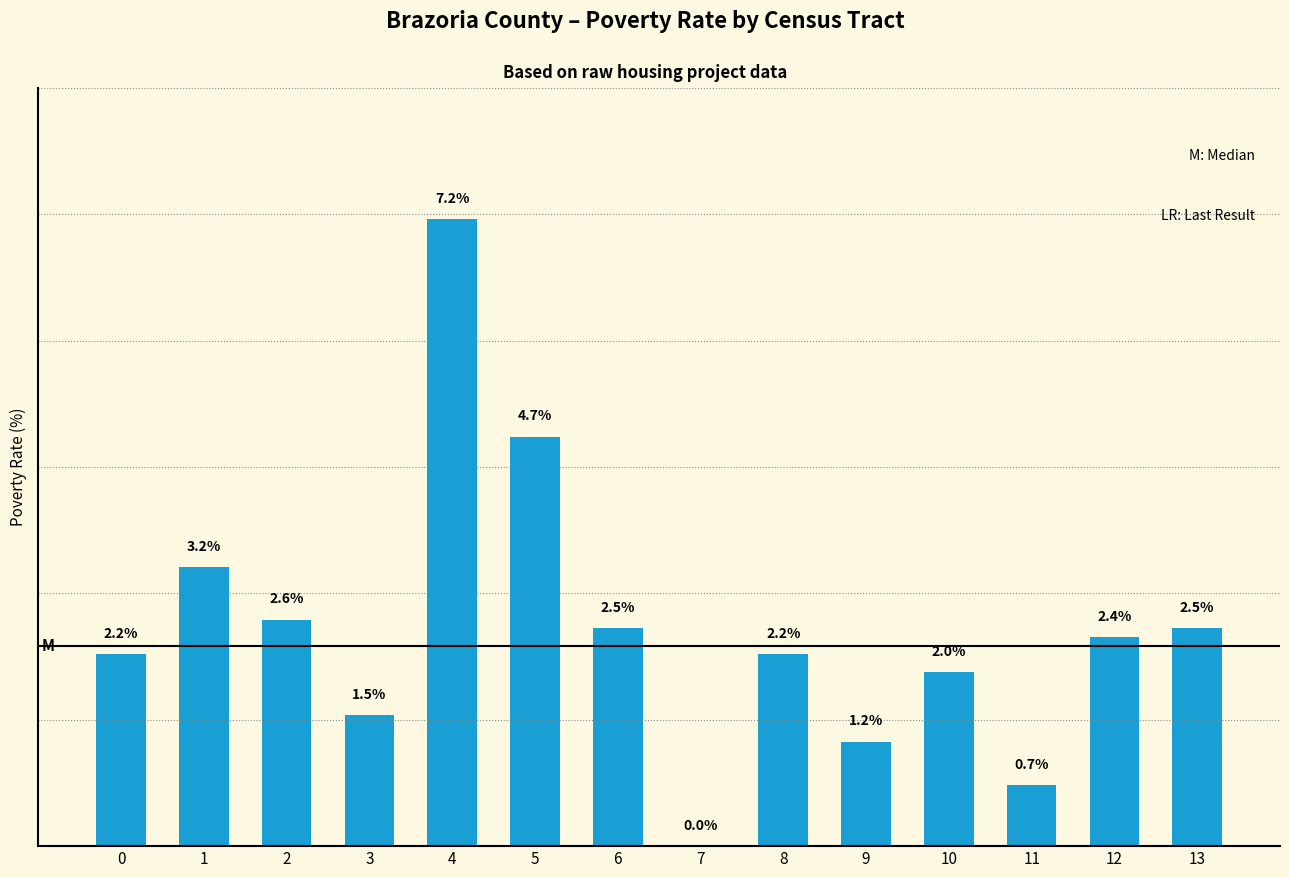

What is the value of the 7th bar from the left?

2.5